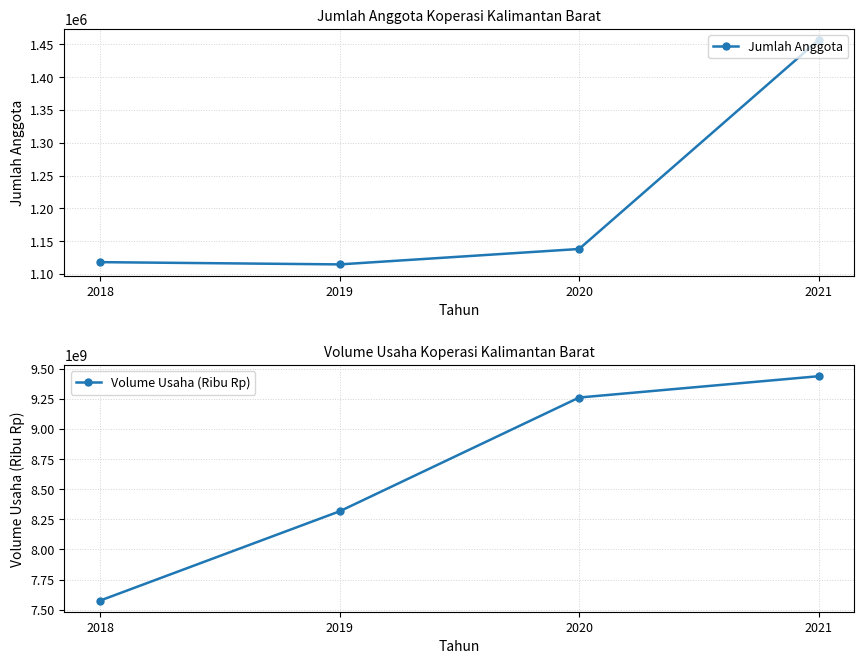

How many lines are shown in the chart?

2